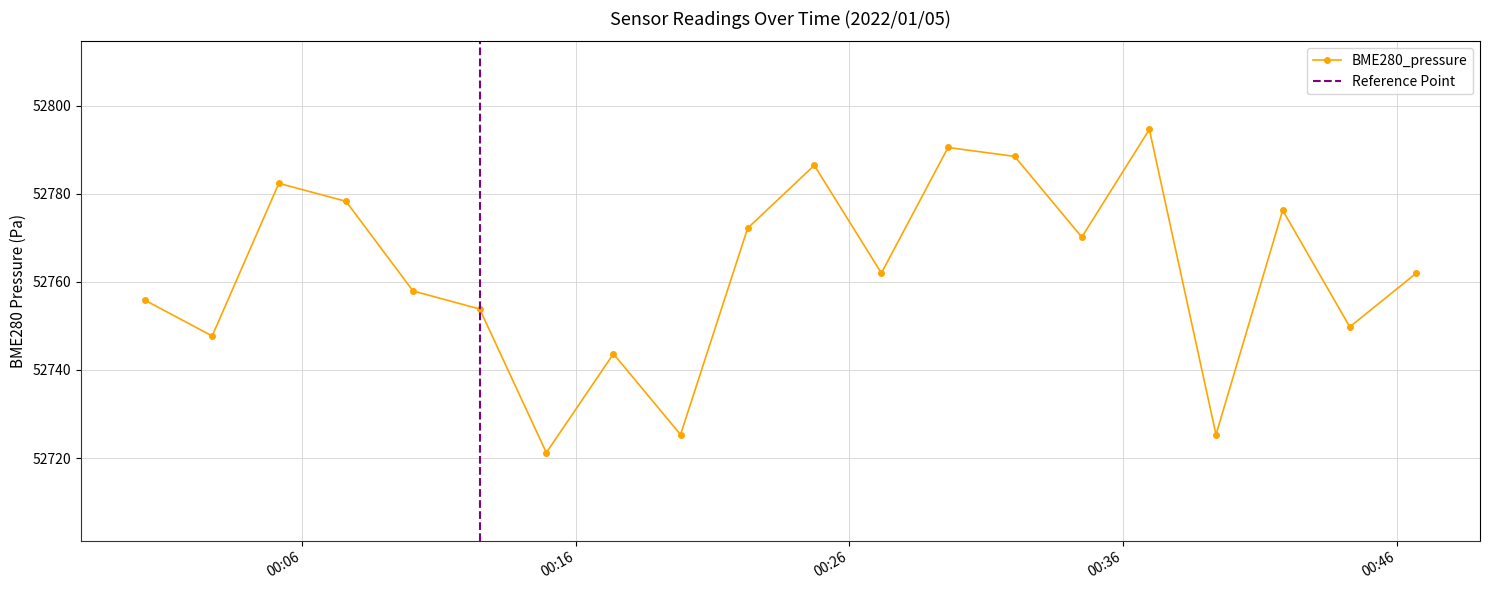

The chart shows a value of 52778.3 at 2022/01/05 00:07:37. True or false?

True